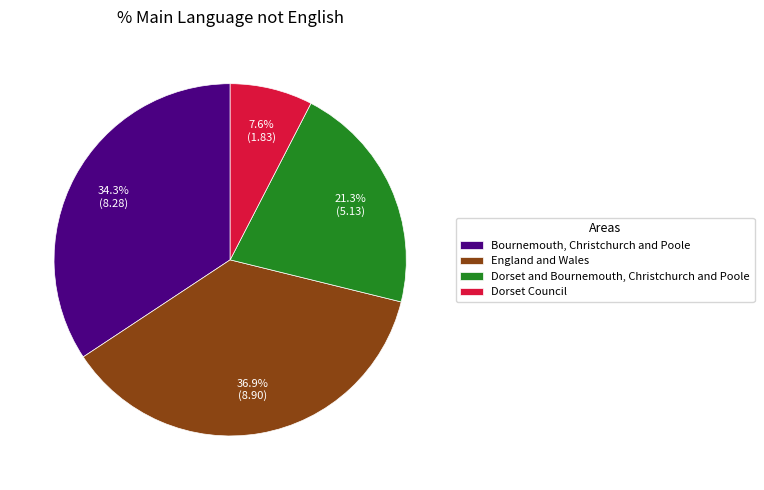

To the nearest percent, what is the combined percentage of Dorset and Bournemouth, Christchurch and Poole and Dorset Council?

29%